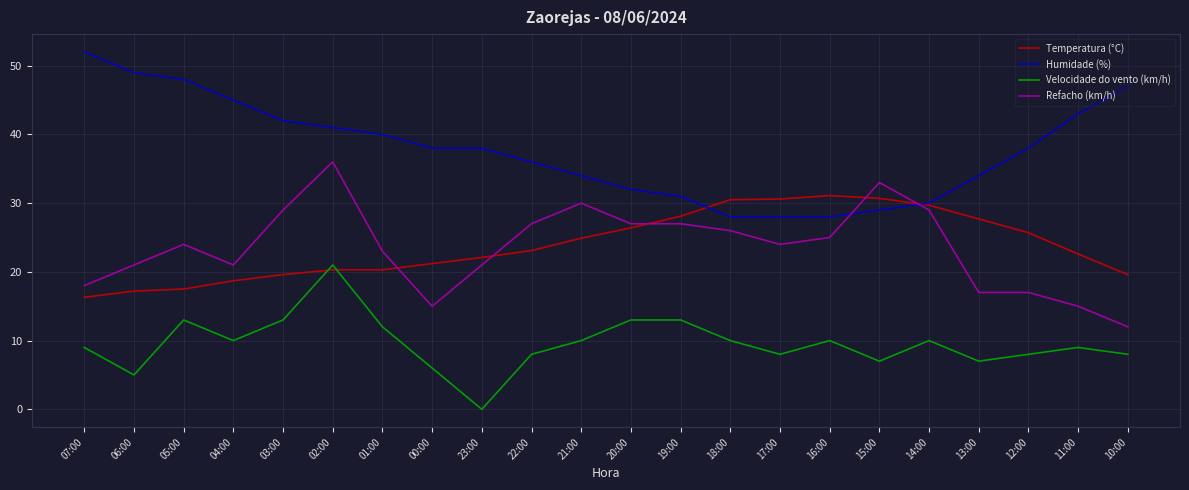

What is the total value across all series at 00:00?

80.2